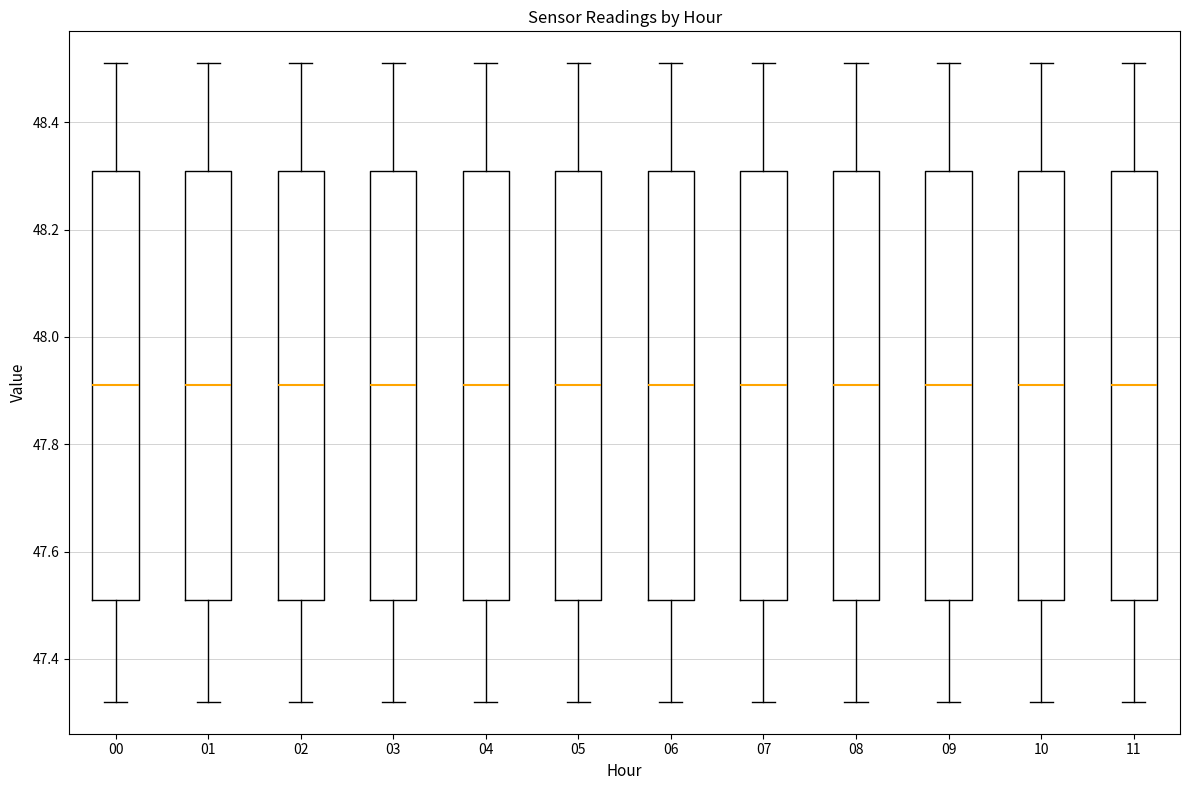

Where does the median line of the box at x = 00 sit on the y-axis? The values are not printed on the chart, so give them approximately, as read against the axis.

47.92